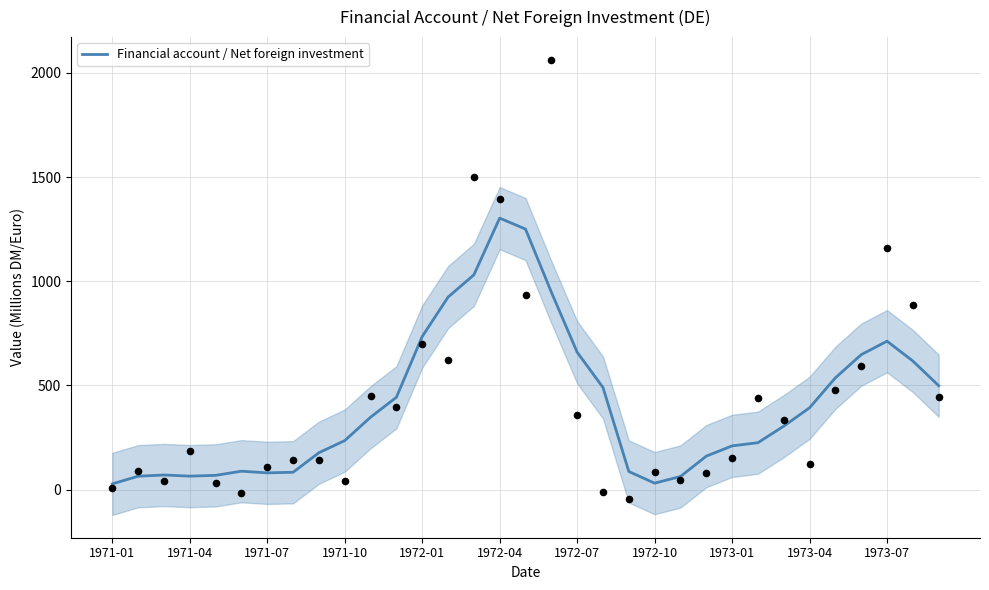

What is the maximum value for Financial account / Net foreign investment?

1303.0